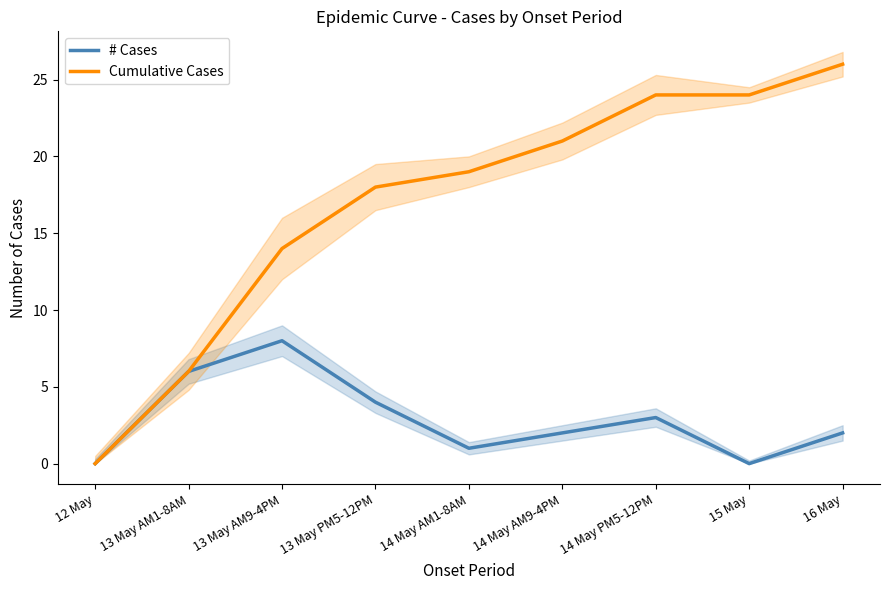

What are all the series names shown in the legend?

# Cases, Cumulative Cases